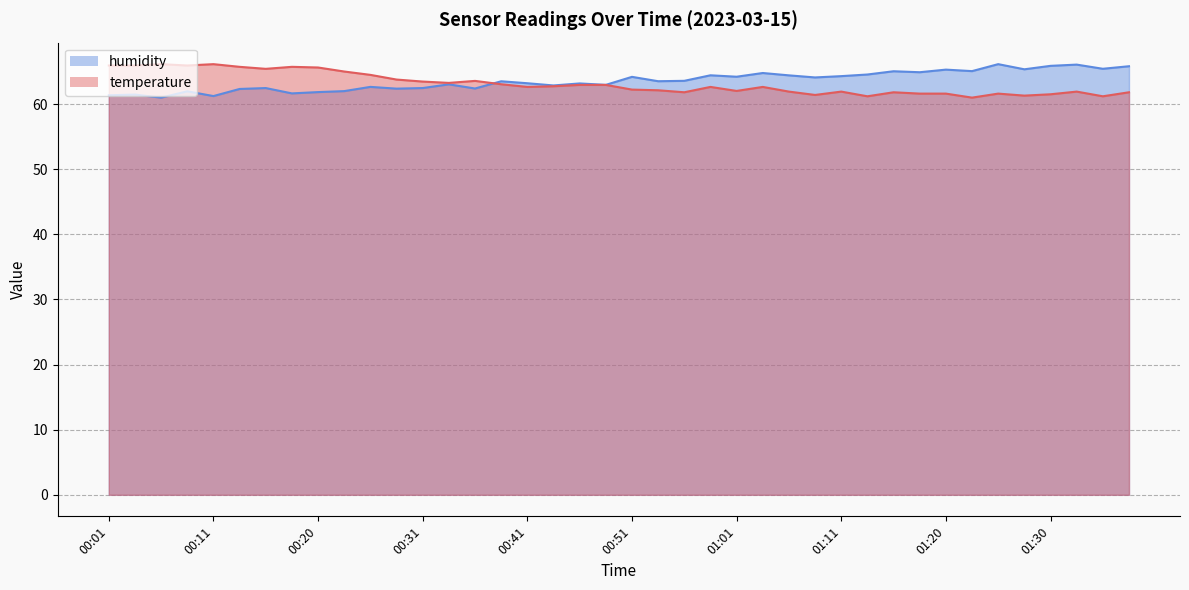

What is the difference between the maximum and second lowest values in the temperature series?

4.9